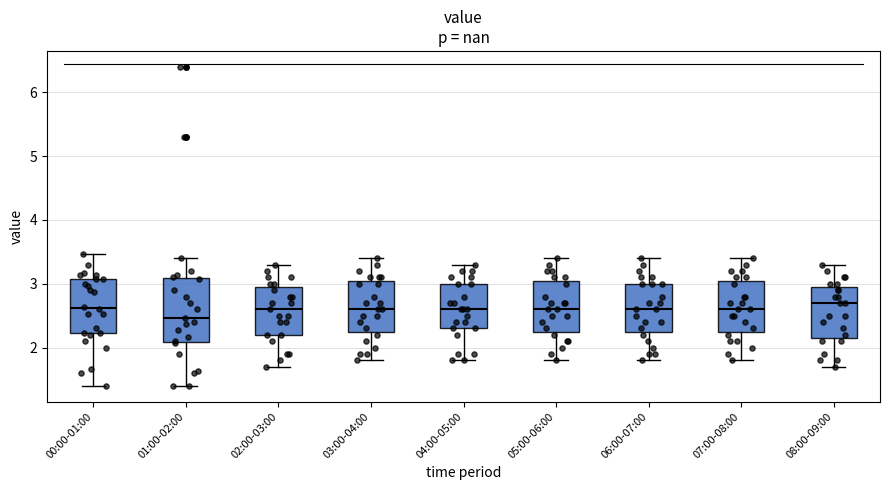

Reading left to right, transcribe this box plot: for each box, give where its median line is, the range the box spans, and where its two whiskers end, as read against the y-axis. The values are not printed on the chart, so give them approximately, as read against the axis.

00:00-01:00: median 2.6, box 2.2 to 3.1, whiskers 1.4 to 3.5
01:00-02:00: median 2.5, box 2.1 to 3.1, whiskers 1.4 to 3.4
02:00-03:00: median 2.6, box 2.2 to 3.0, whiskers 1.7 to 3.3
03:00-04:00: median 2.6, box 2.3 to 3.1, whiskers 1.8 to 3.4
04:00-05:00: median 2.6, box 2.3 to 3.0, whiskers 1.8 to 3.3
05:00-06:00: median 2.6, box 2.3 to 3.1, whiskers 1.8 to 3.4
06:00-07:00: median 2.6, box 2.3 to 3.0, whiskers 1.8 to 3.4
07:00-08:00: median 2.6, box 2.3 to 3.1, whiskers 1.8 to 3.4
08:00-09:00: median 2.7, box 2.2 to 3.0, whiskers 1.7 to 3.3